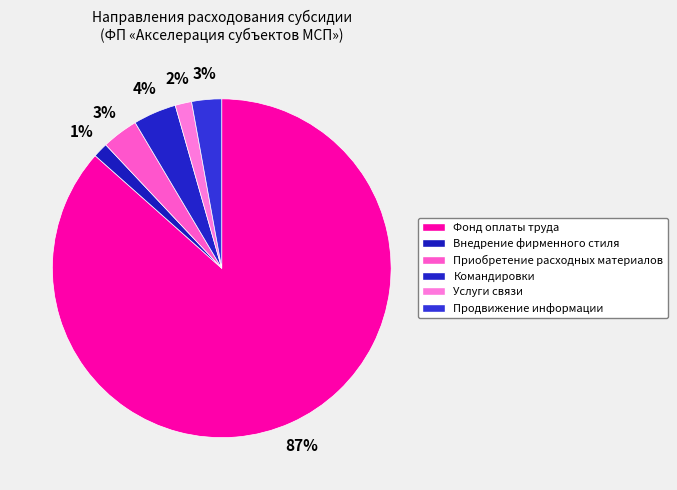

Which slice is the largest?

Фонд оплаты труда